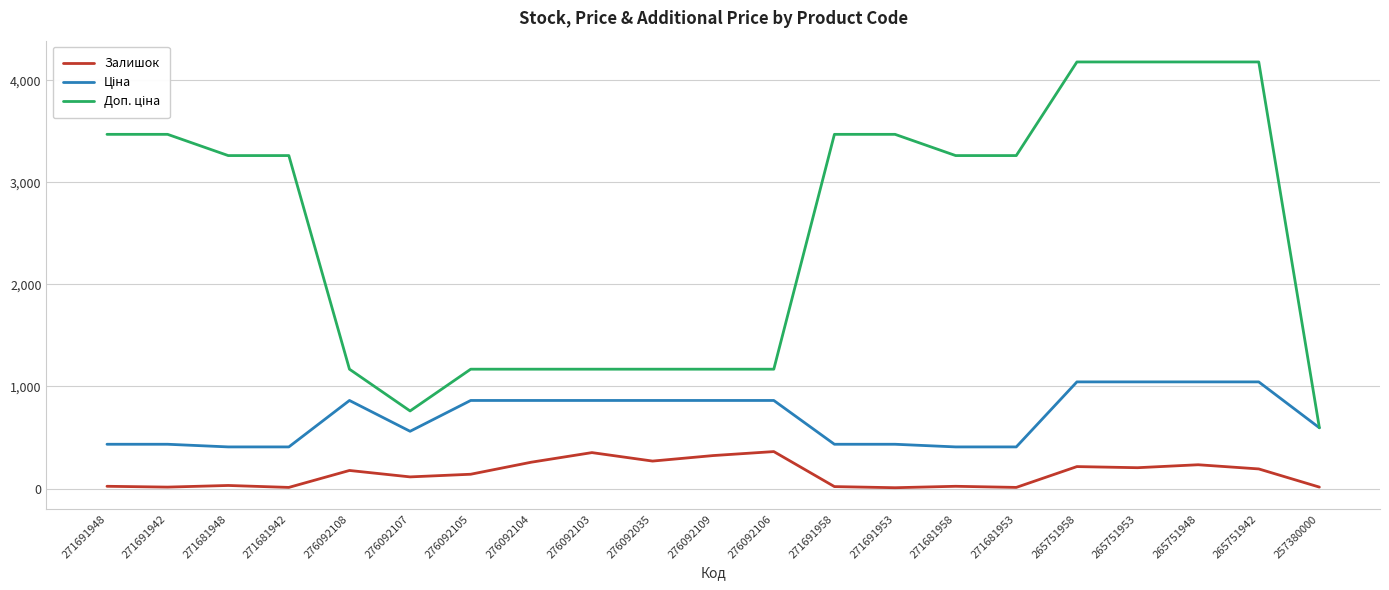

What is the total value across all series at 276092108?

2209.1